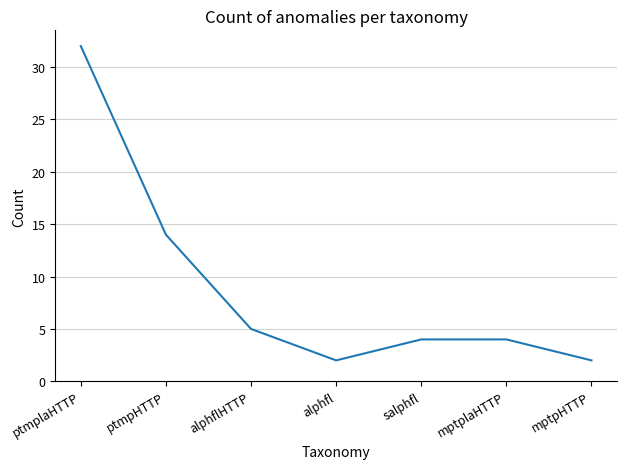

How many series are shown in this chart?

1